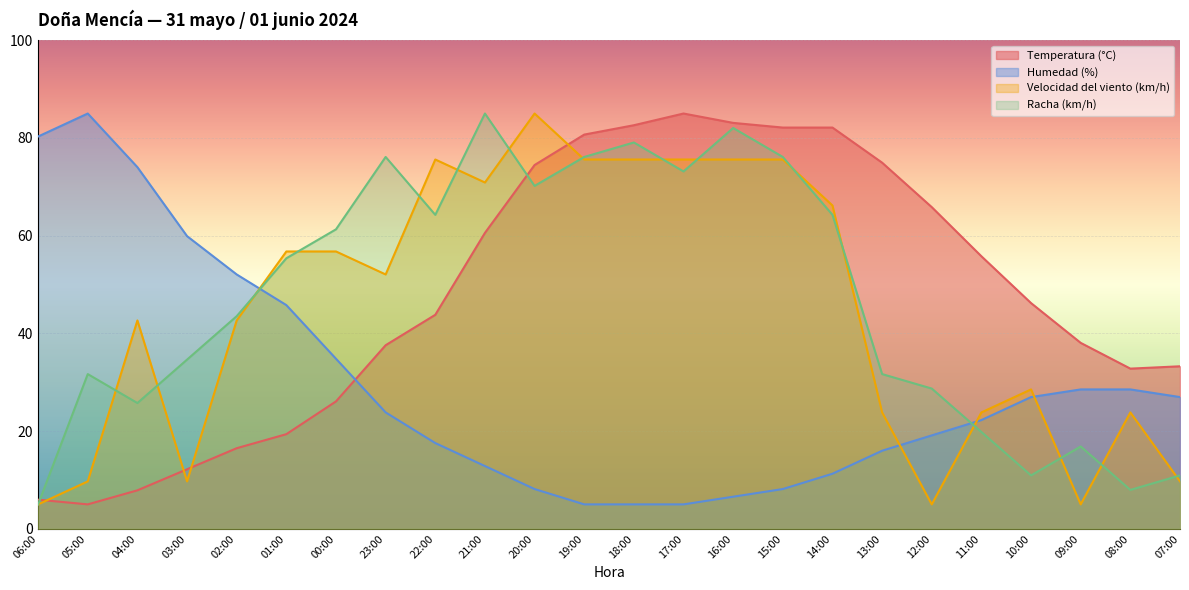

Does the chart display data point markers on the line(s)?

No